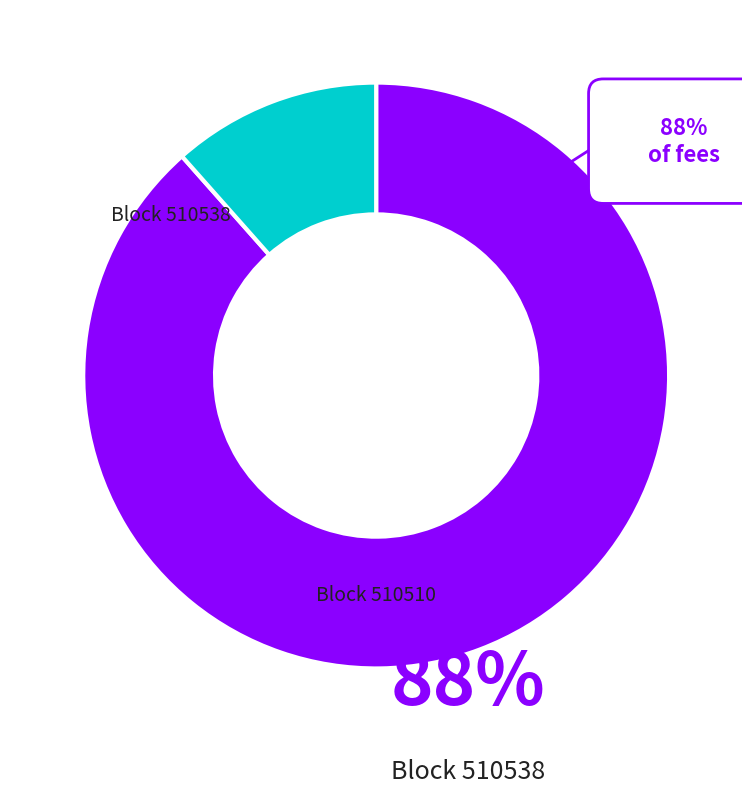

True or false: 510510 accounts for 12% of the total.

True